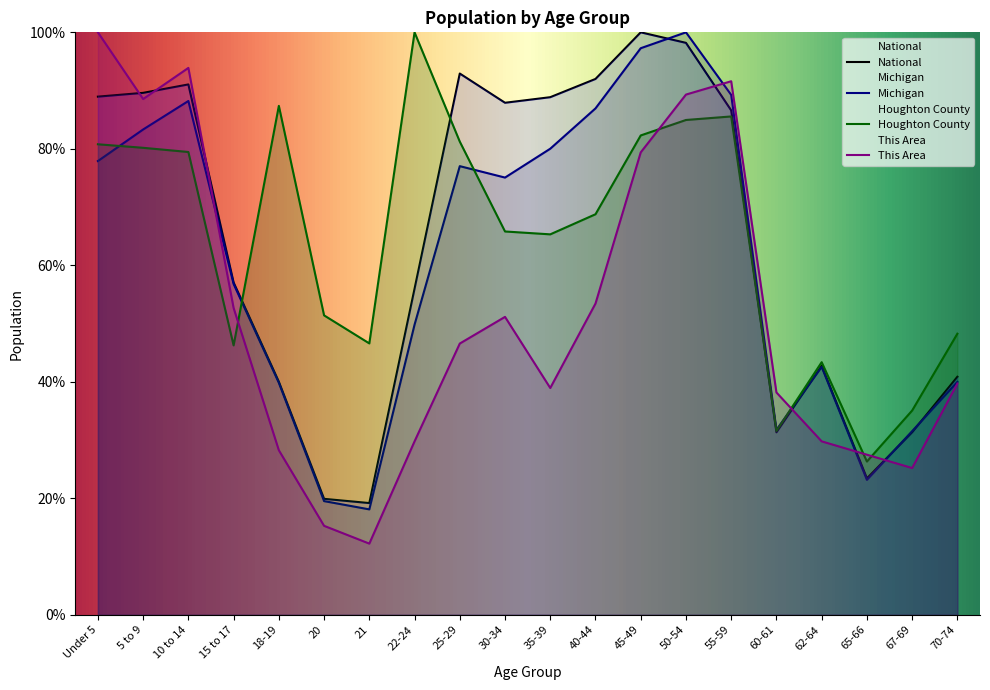

True or false: Houghton County has more than 1 points higher than both neighbors.

True